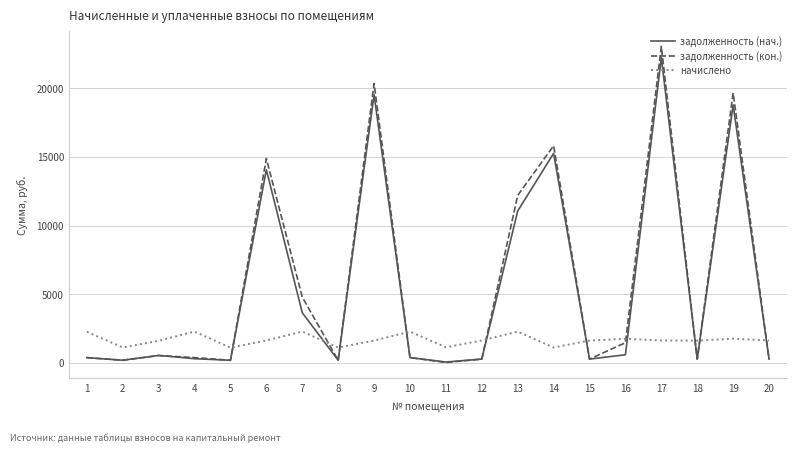

What is the difference between the highest and lowest values at 16?

1168.8